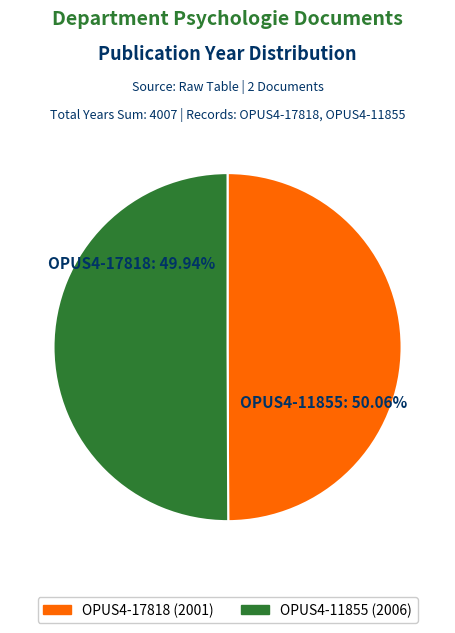

How many segments does this pie chart have?

2